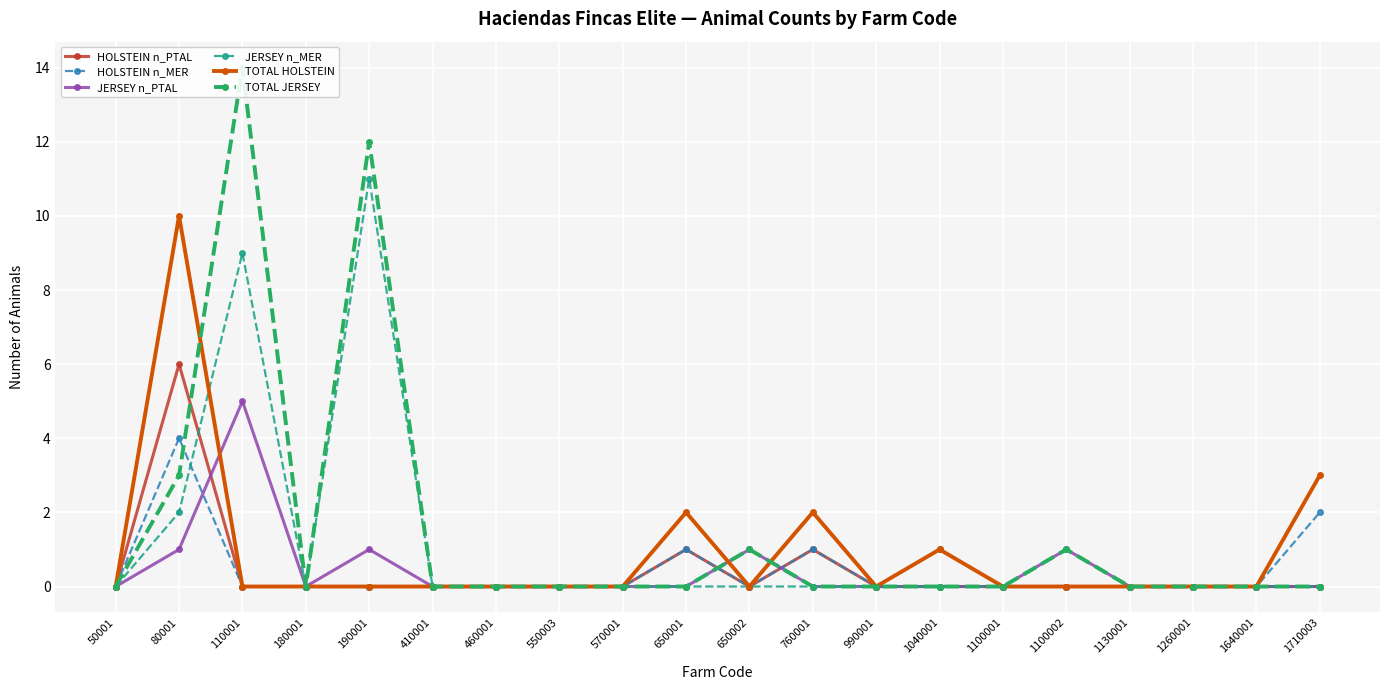

What is the difference between the maximum and minimum values in the TOTAL HOLSTEIN series?

10